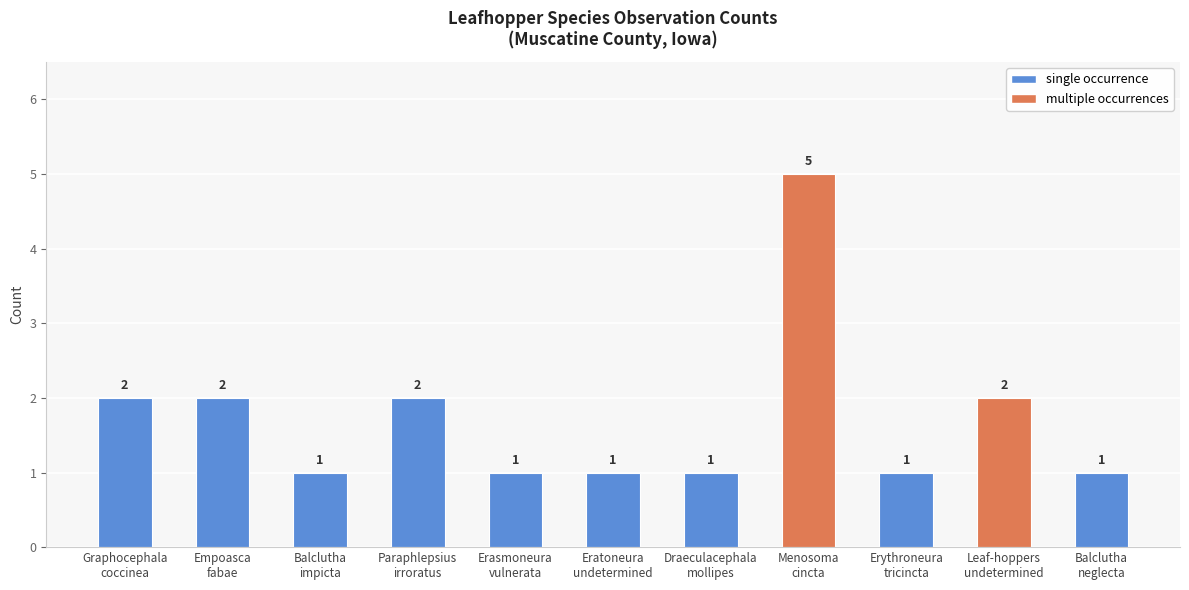

Are the bars horizontal?

No